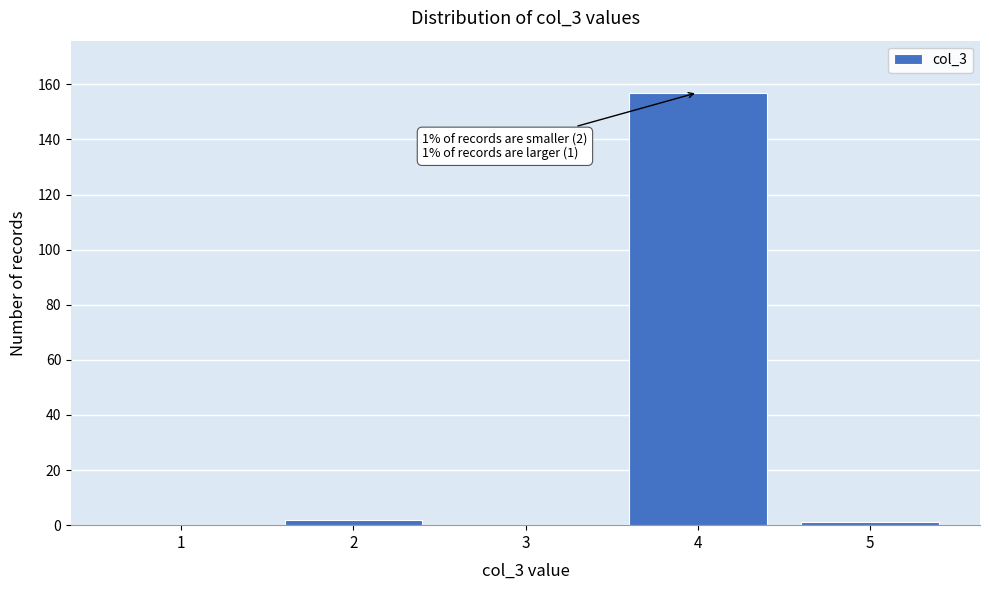

Reading left to right, extract all data points from this chart.

1=0	2=2	3=0	4=157	5=1